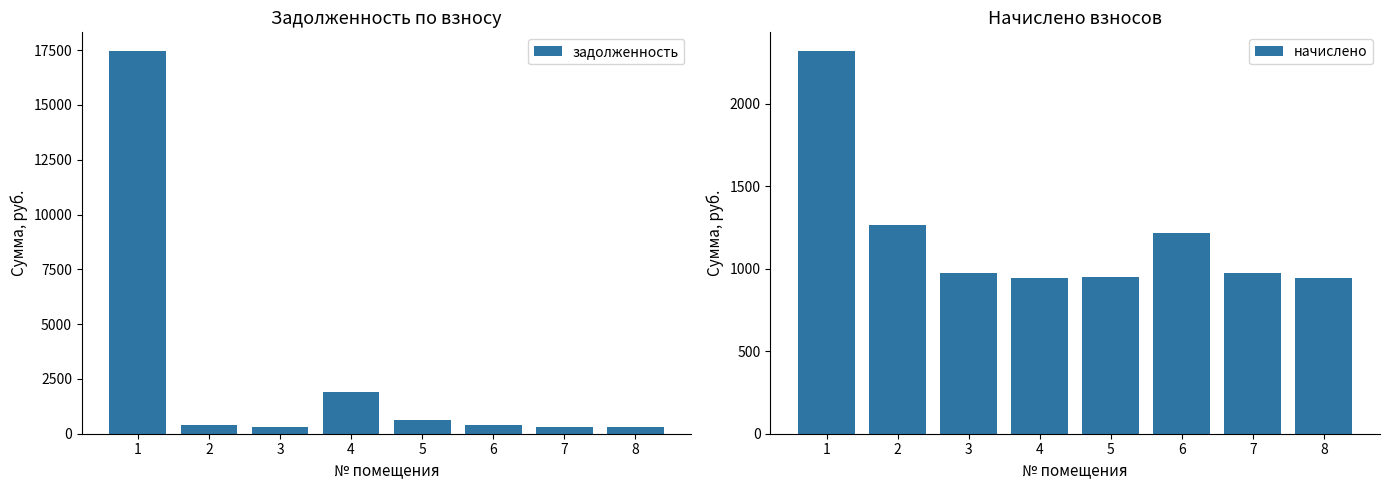

How many data points in задолженность are above 419?

4